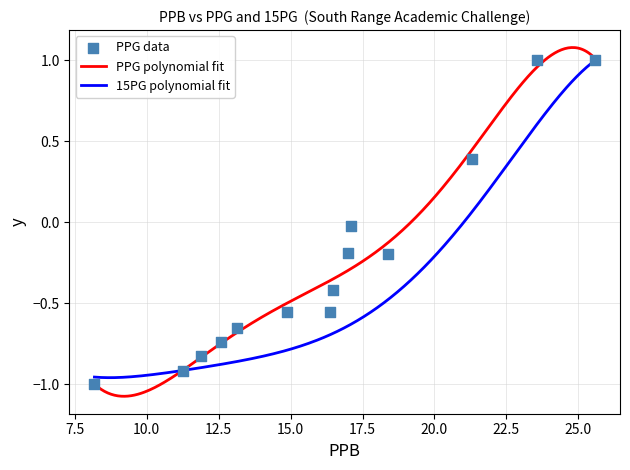

Which has a higher value, 11.25 or 16.36?

16.36